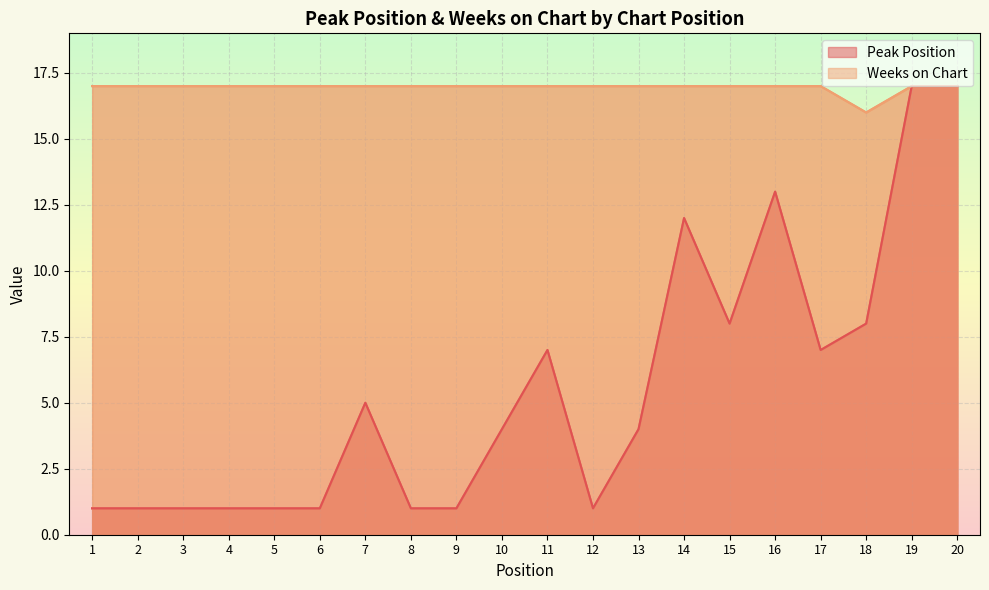

Count the Weeks on Chart values in the range 17 to 18.

19